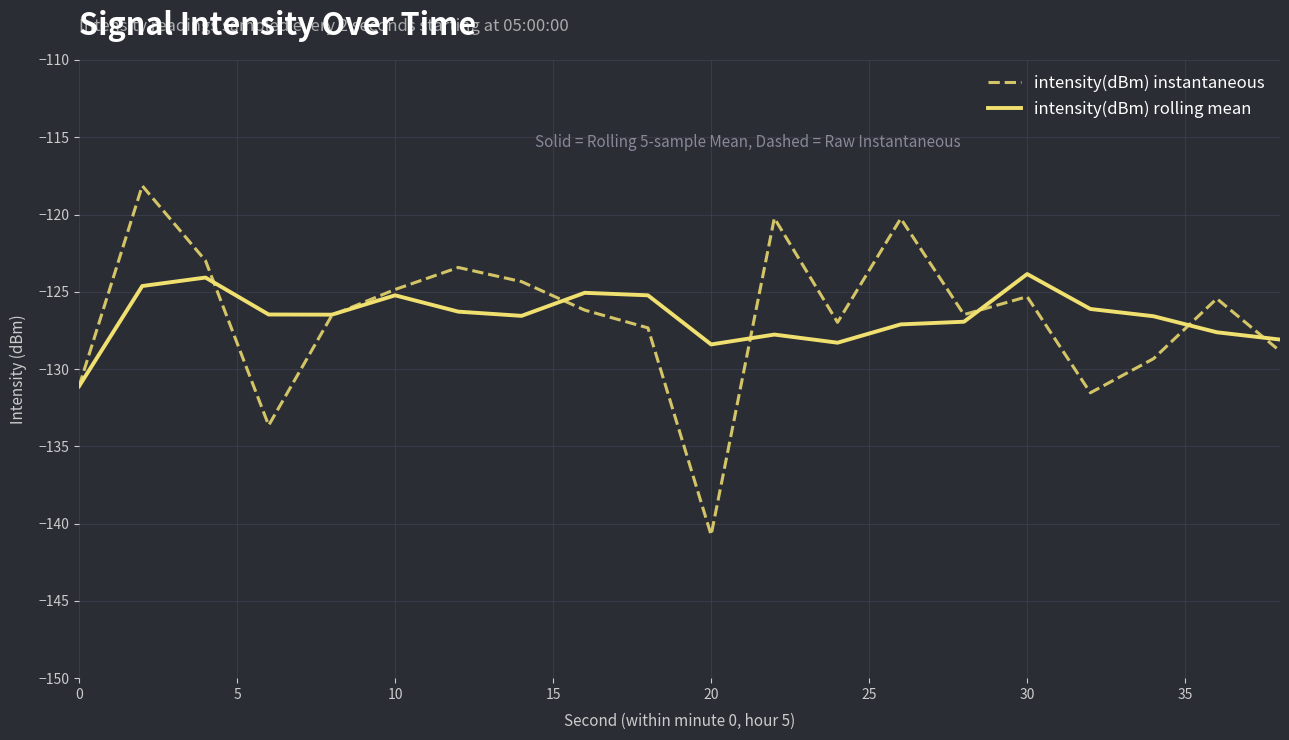

What is the smallest value displayed?

-140.7